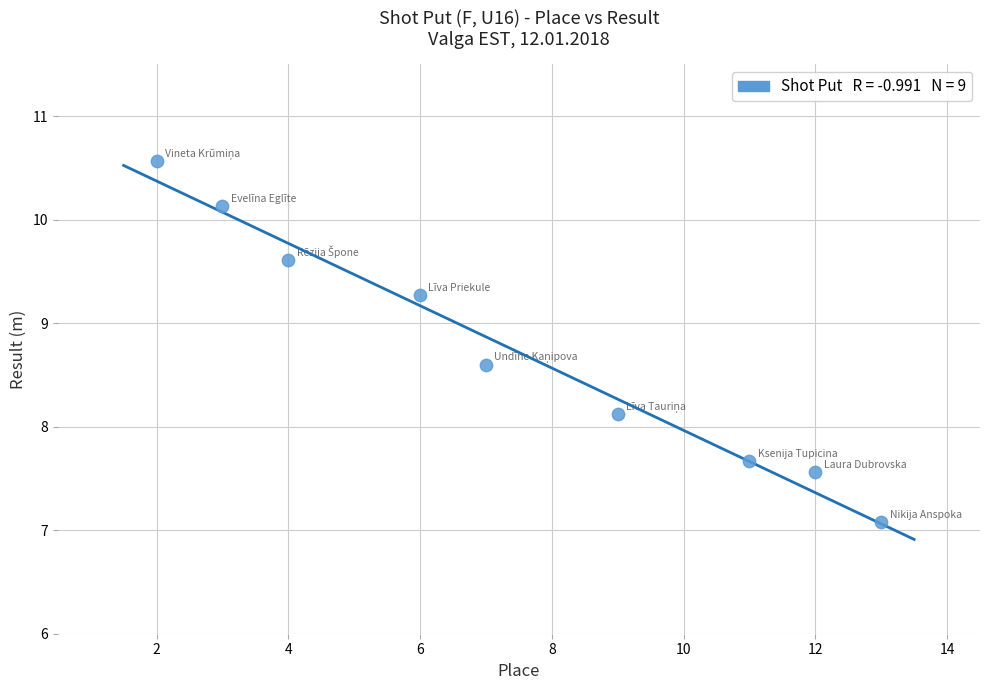

What is the range of X values (max minus min)?

11.0